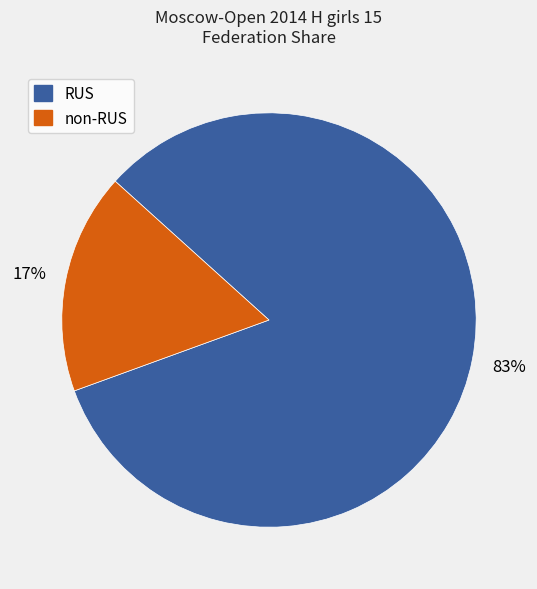

True or false: RUS accounts for 83% of the total.

True